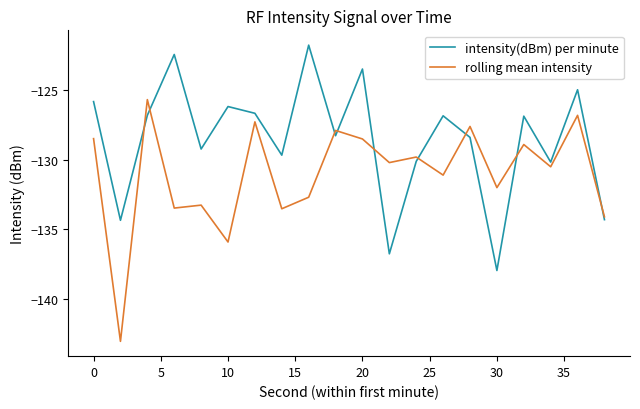

List the series in order of their overall mean, highest first.

intensity(dBm) per minute, rolling mean intensity